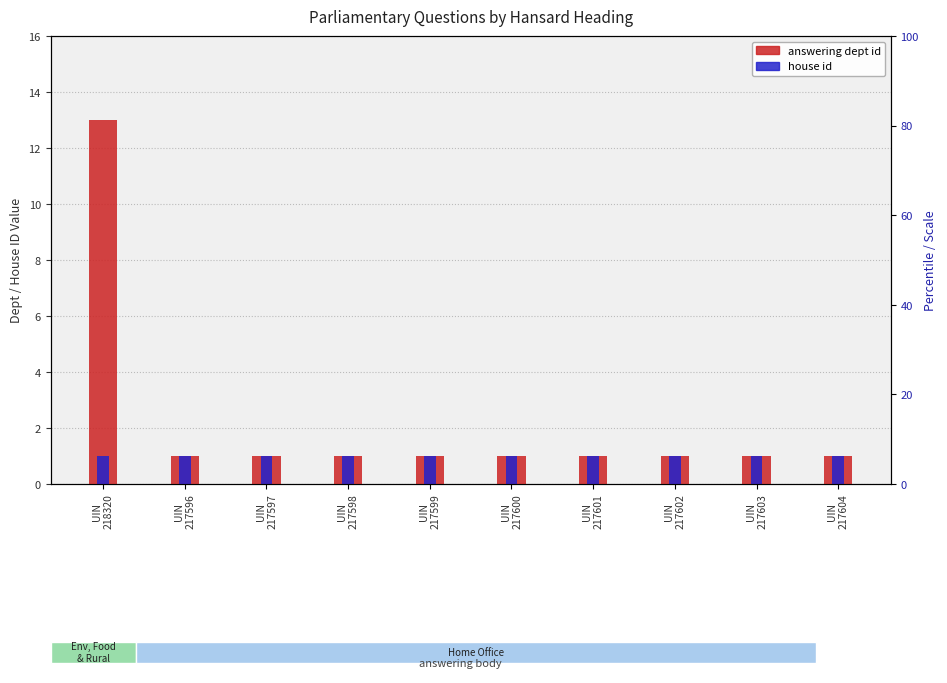

Reading right to left, transcribe all the data shown in this chart.

answering dept id: 1	1	1	1	1	1	1	1	1	13
house id: 1	1	1	1	1	1	1	1	1	1